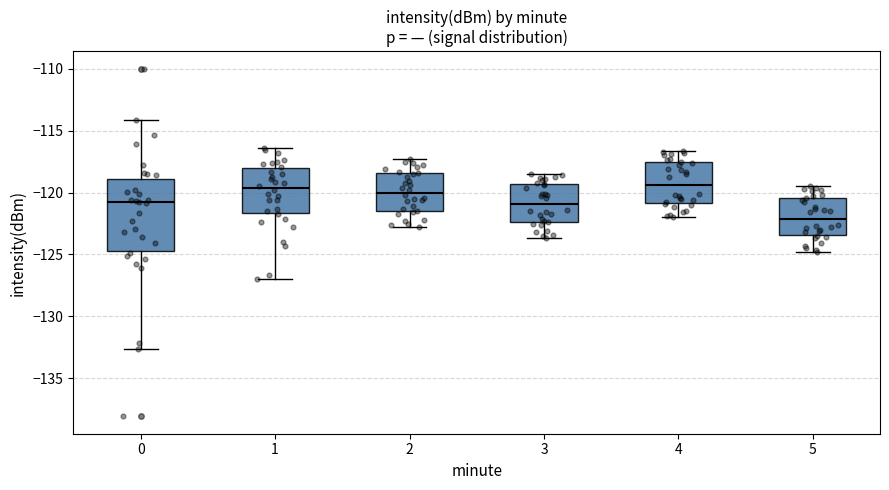

Reading left to right, transcribe this box plot: for each box, give where its median line is, the range the box spans, and where its two whiskers end, as read against the y-axis. The values are not printed on the chart, so give them approximately, as read against the axis.

0: median -121.0, box -124.5 to -119.0, whiskers -132.5 to -114.0
1: median -119.5, box -121.5 to -118.0, whiskers -127.0 to -116.5
2: median -120.0, box -121.5 to -118.5, whiskers -123.0 to -117.5
3: median -121.0, box -122.5 to -119.5, whiskers -123.5 to -118.5
4: median -119.5, box -121.0 to -117.5, whiskers -122.0 to -116.5
5: median -122.0, box -123.5 to -120.5, whiskers -125.0 to -119.5